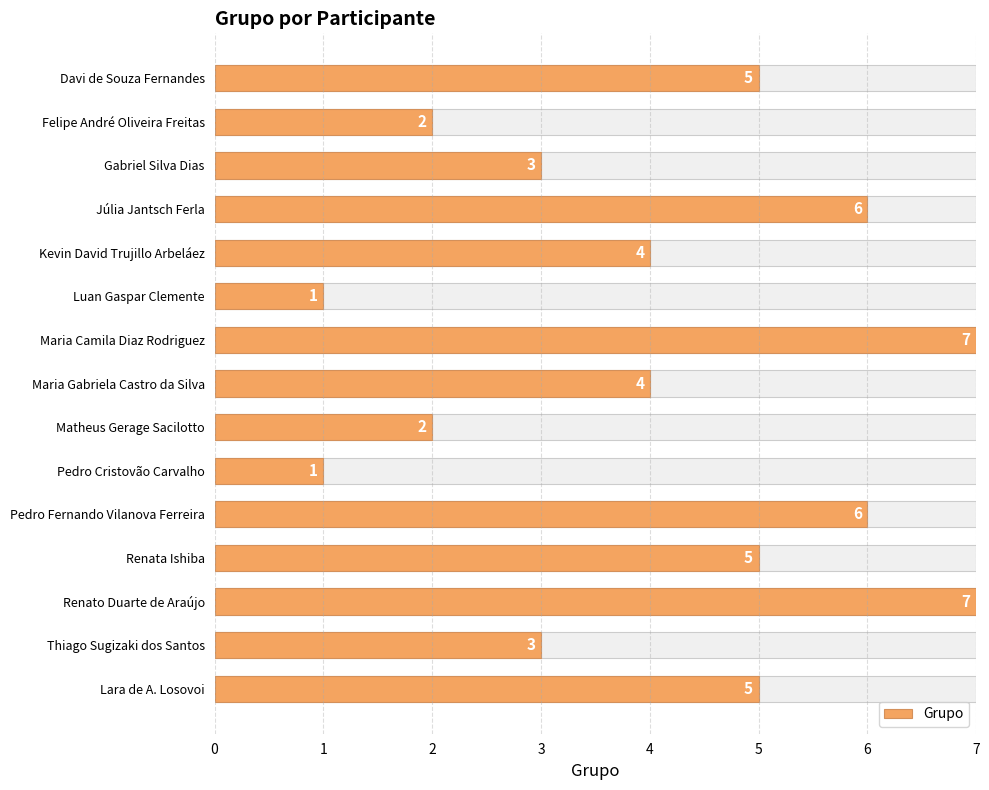

Where is the data nearest to the value 4?

Kevin David Trujillo Arbeláez